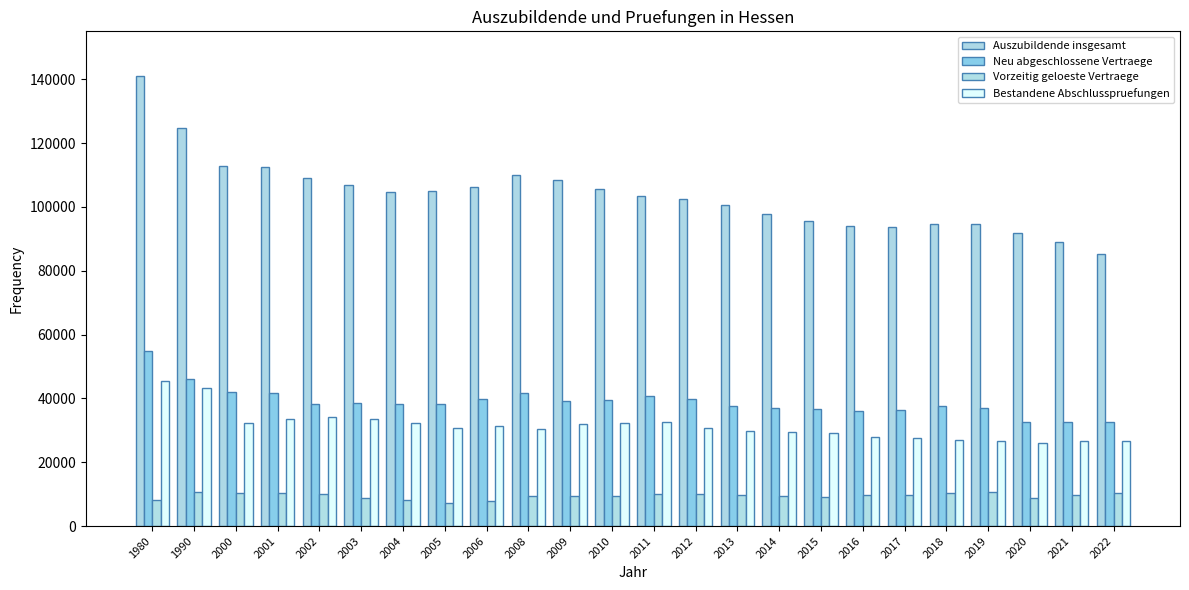

The value of Neu abgeschlossene Vertraege at 2020 is 32571. True or false?

True